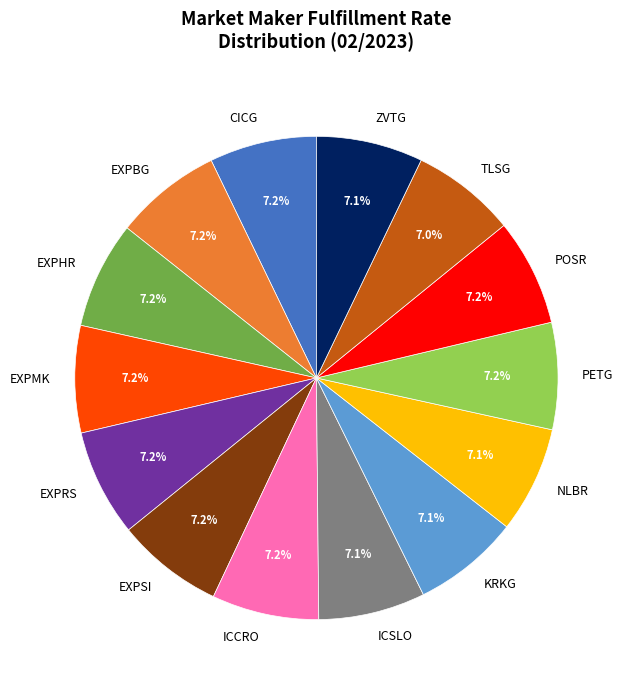

What percentage do NLBR and EXPRS together represent?

14.3%